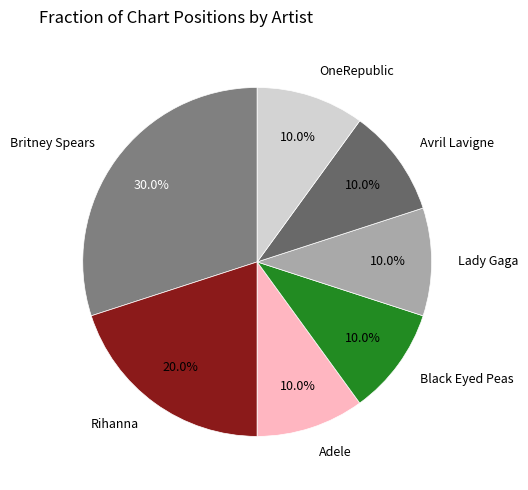

What is the smallest slice in the pie chart?

Adele